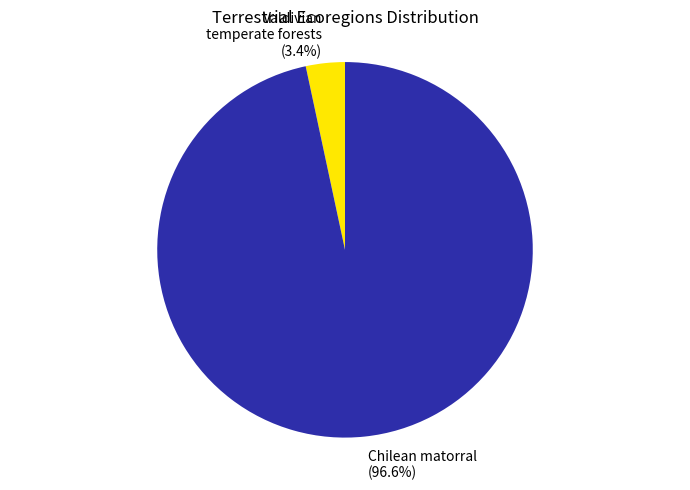

Rank the categories by value from highest to lowest.

Chilean matorral, Valdivian temperate forests